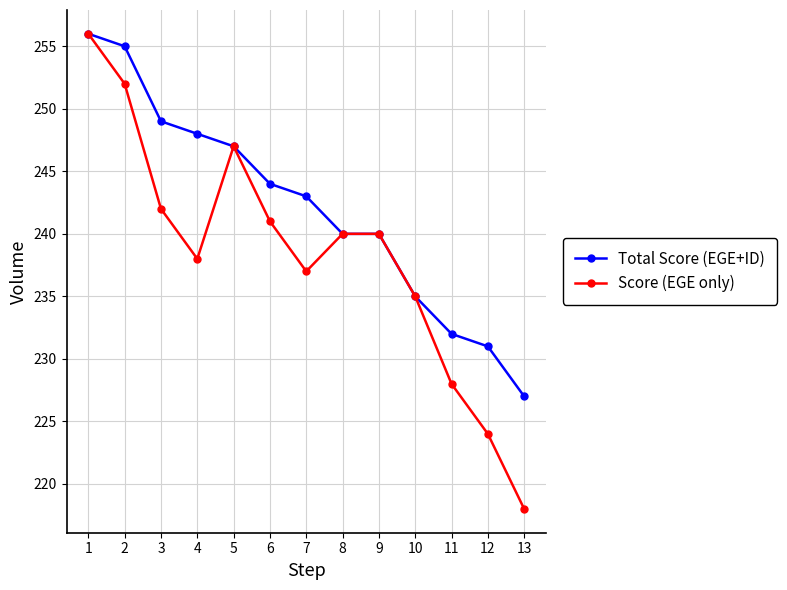

List the series in order of their overall mean, lowest first.

Score (EGE only), Total Score (EGE+ID)